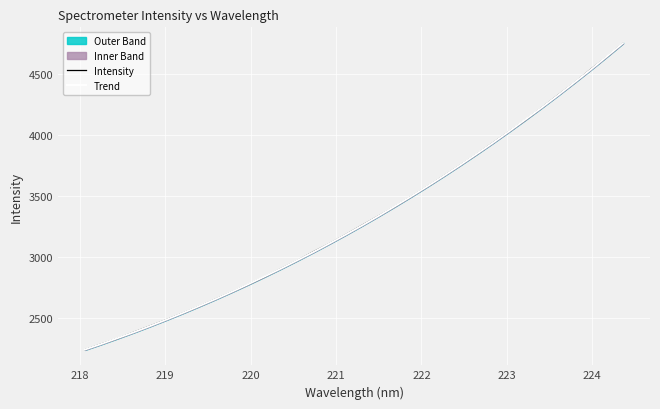

What is the maximum value for Trend?

4757.1